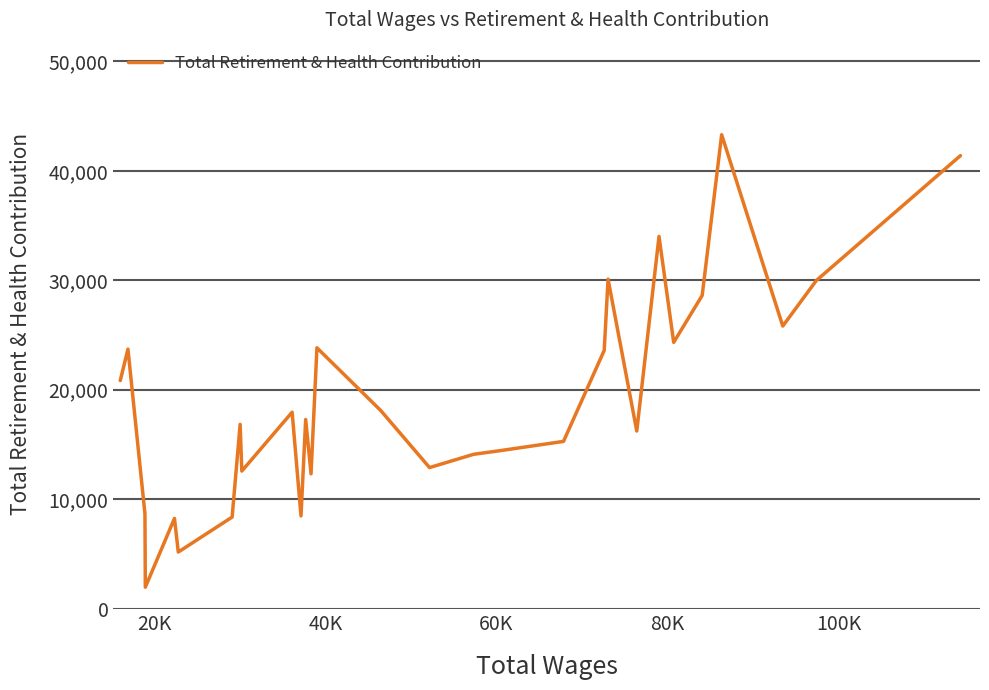

What is the greatest value displayed?

43307